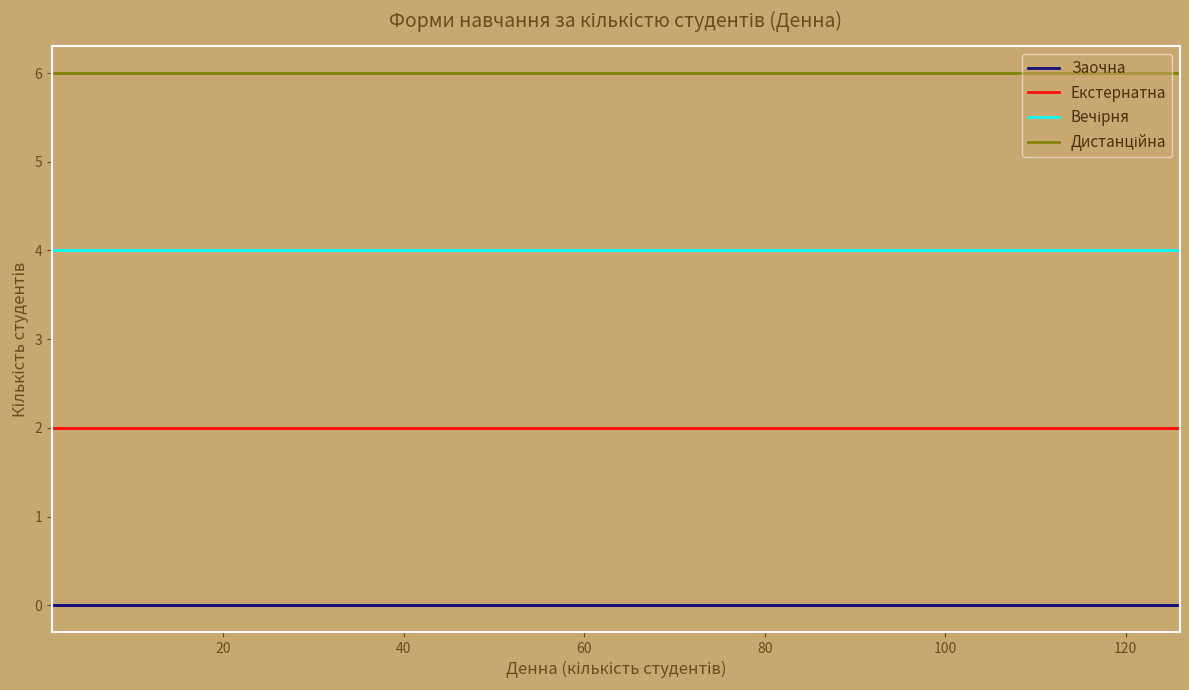

True or false: Вечірня and Дистанційна intersect in this chart.

False